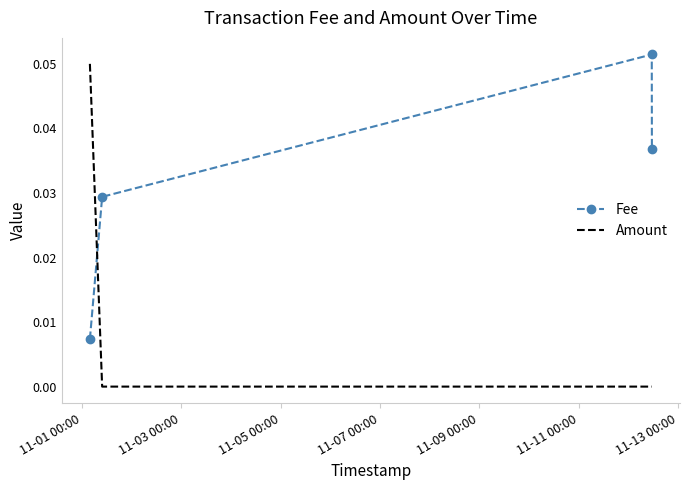

Which series has the largest total across all categories?

Fee